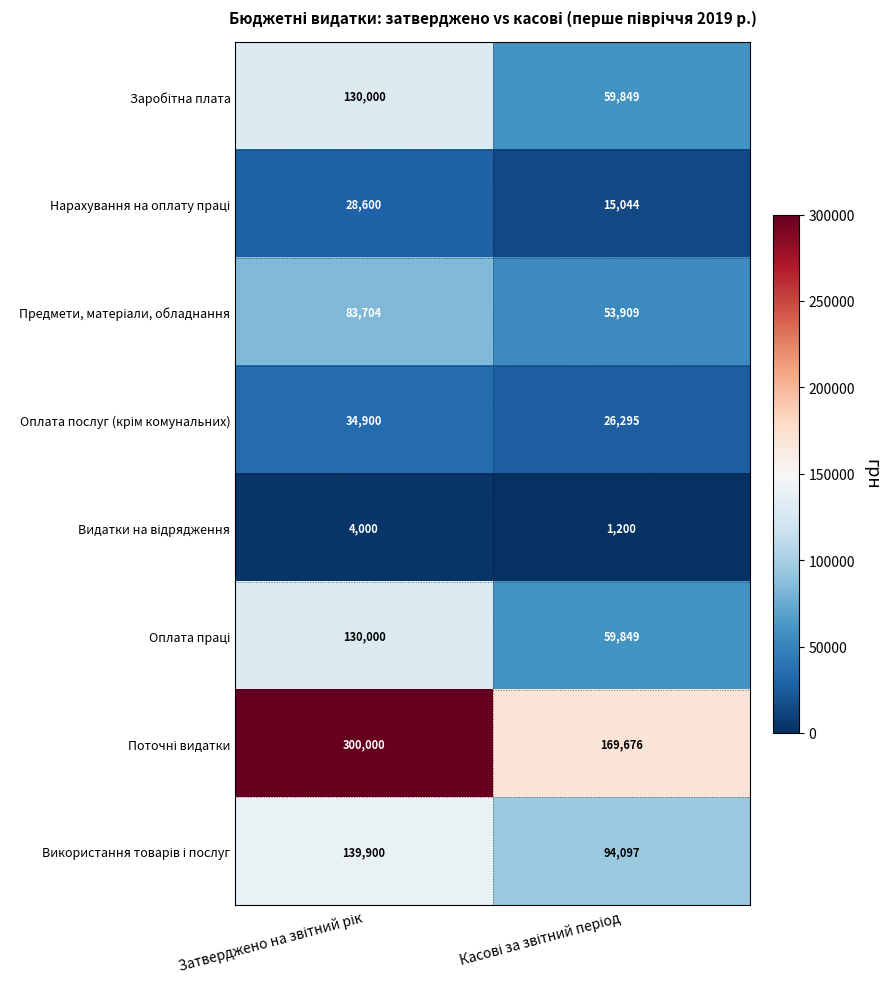

What is the greatest value displayed?

300000